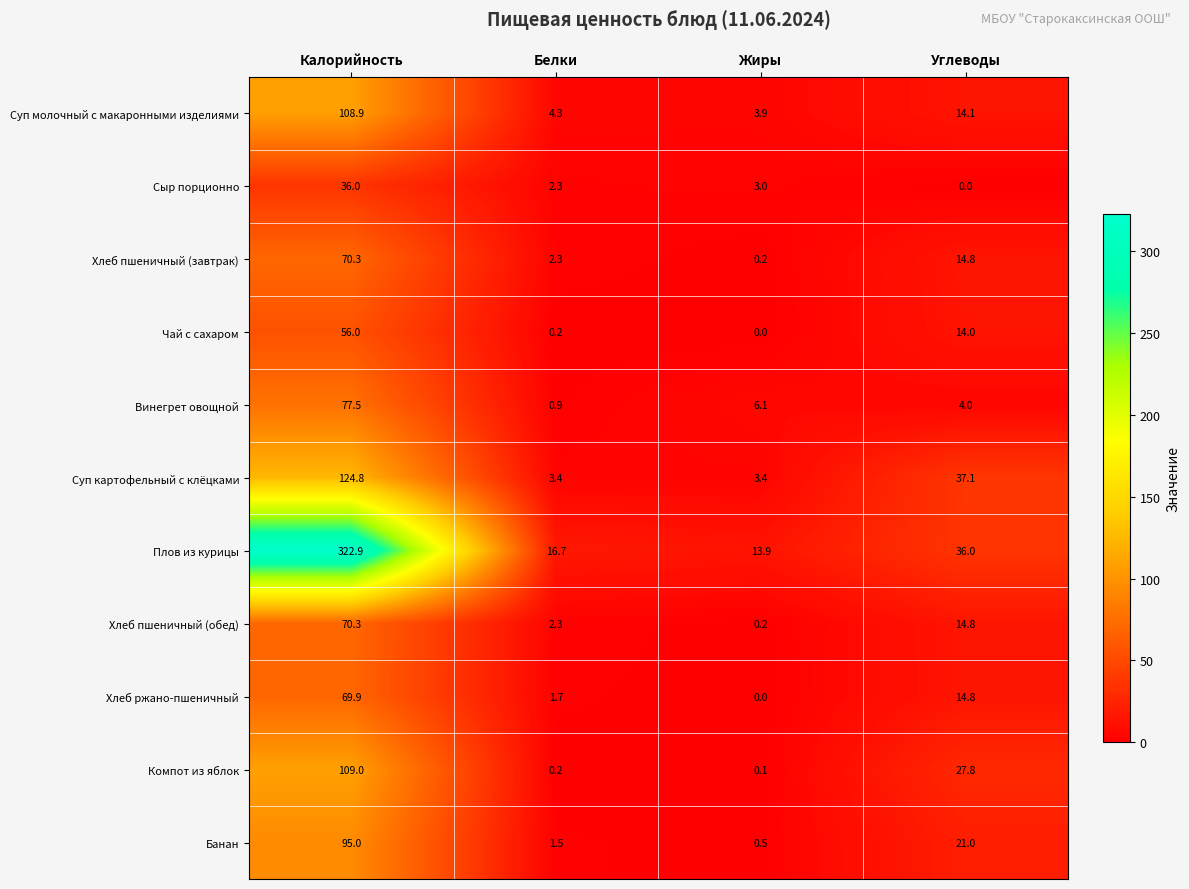

What is the difference between the highest and lowest values at Жиры?

13.9